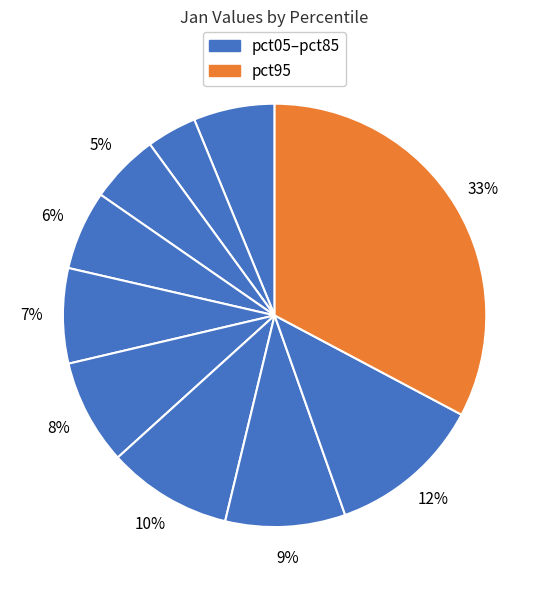

How many slices are in this pie chart?

10